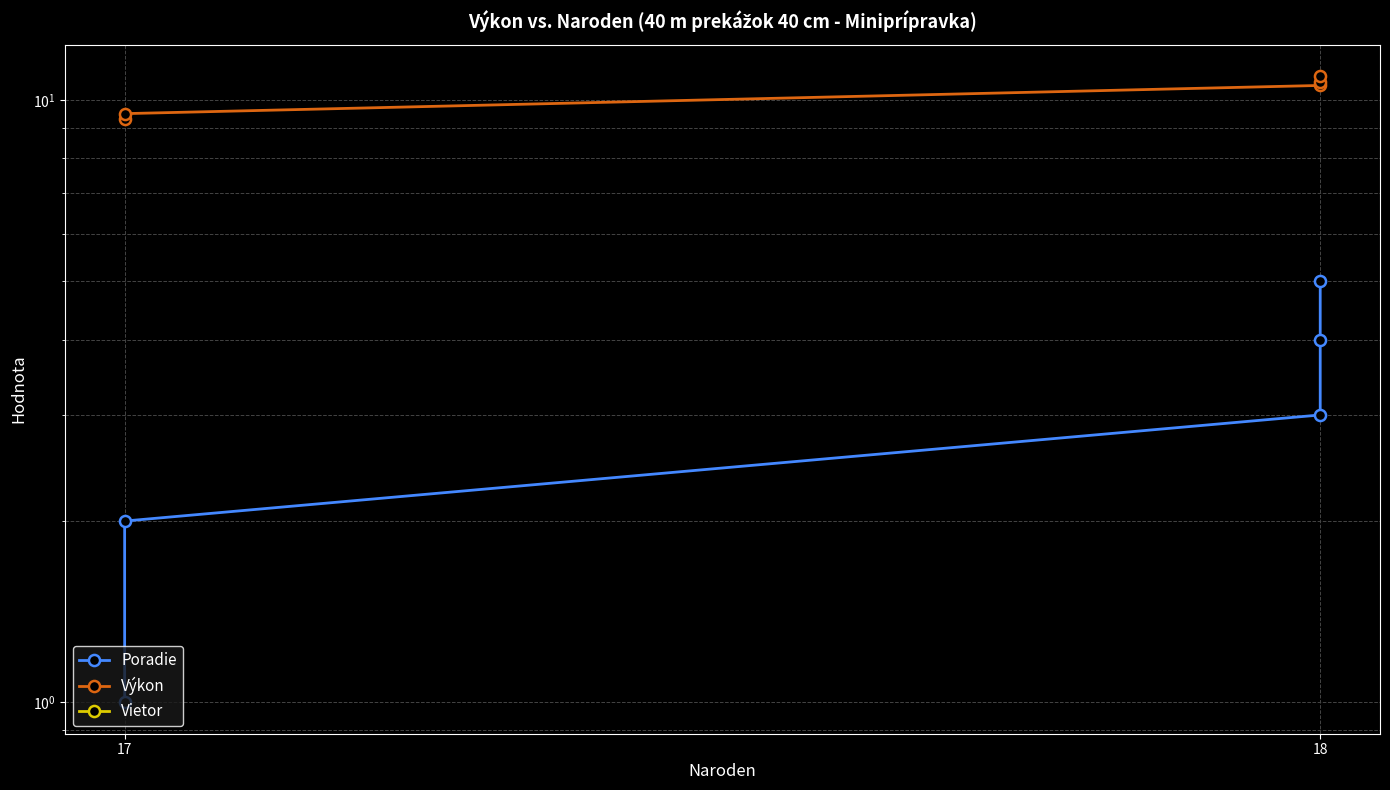

What is the maximum value shown in the chart?

11.0